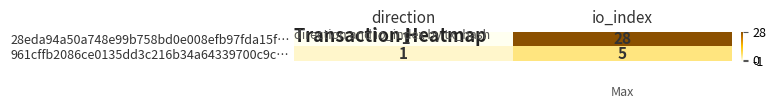

Rank the series by their maximum value, from lowest to highest.

961cffb2086ce0135dd3c216b34a64339700c9c…, 28eda94a50a748e99b758bd0e008efb97fda15f…